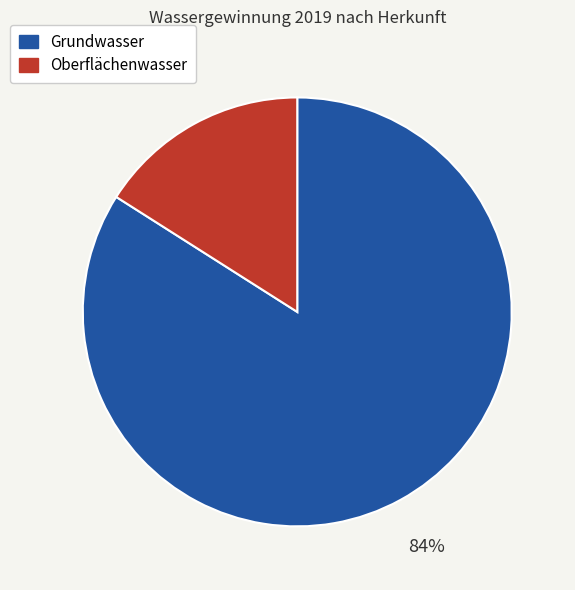

Which category has the smallest portion of the pie?

Oberflächenwasser